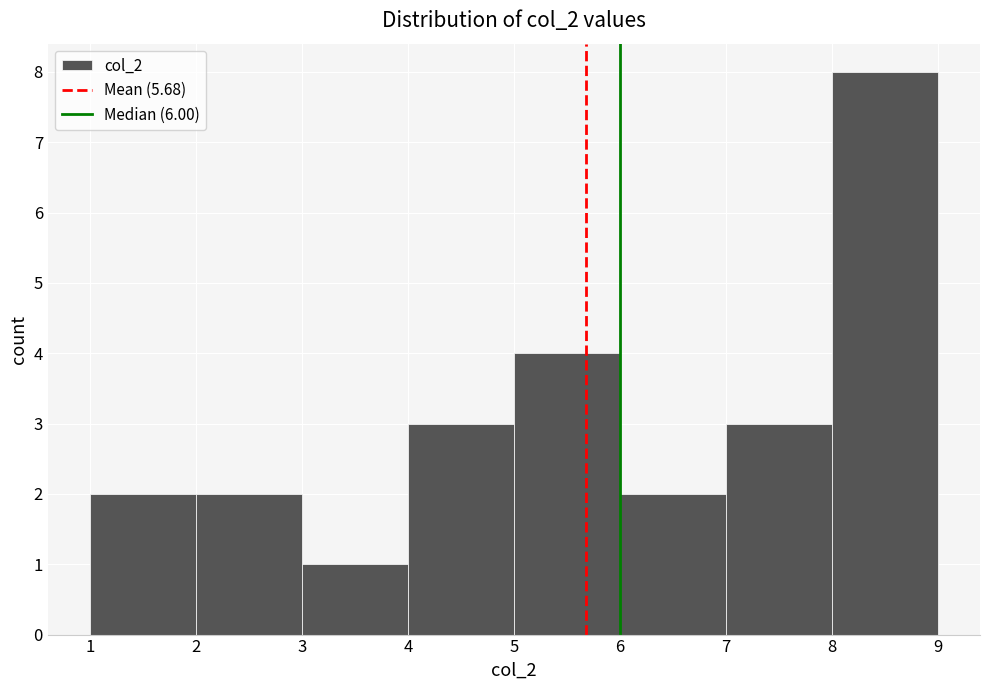

Reading left to right, transcribe this chart: for each bar, give the range it covers on the x-axis and its height. The values are not printed on the chart, so give them approximately, as read against the axis.

1 to 2: 2
2 to 3: 2
3 to 4: 1
4 to 5: 3
5 to 6: 4
6 to 7: 2
7 to 8: 3
8 to 9: 8